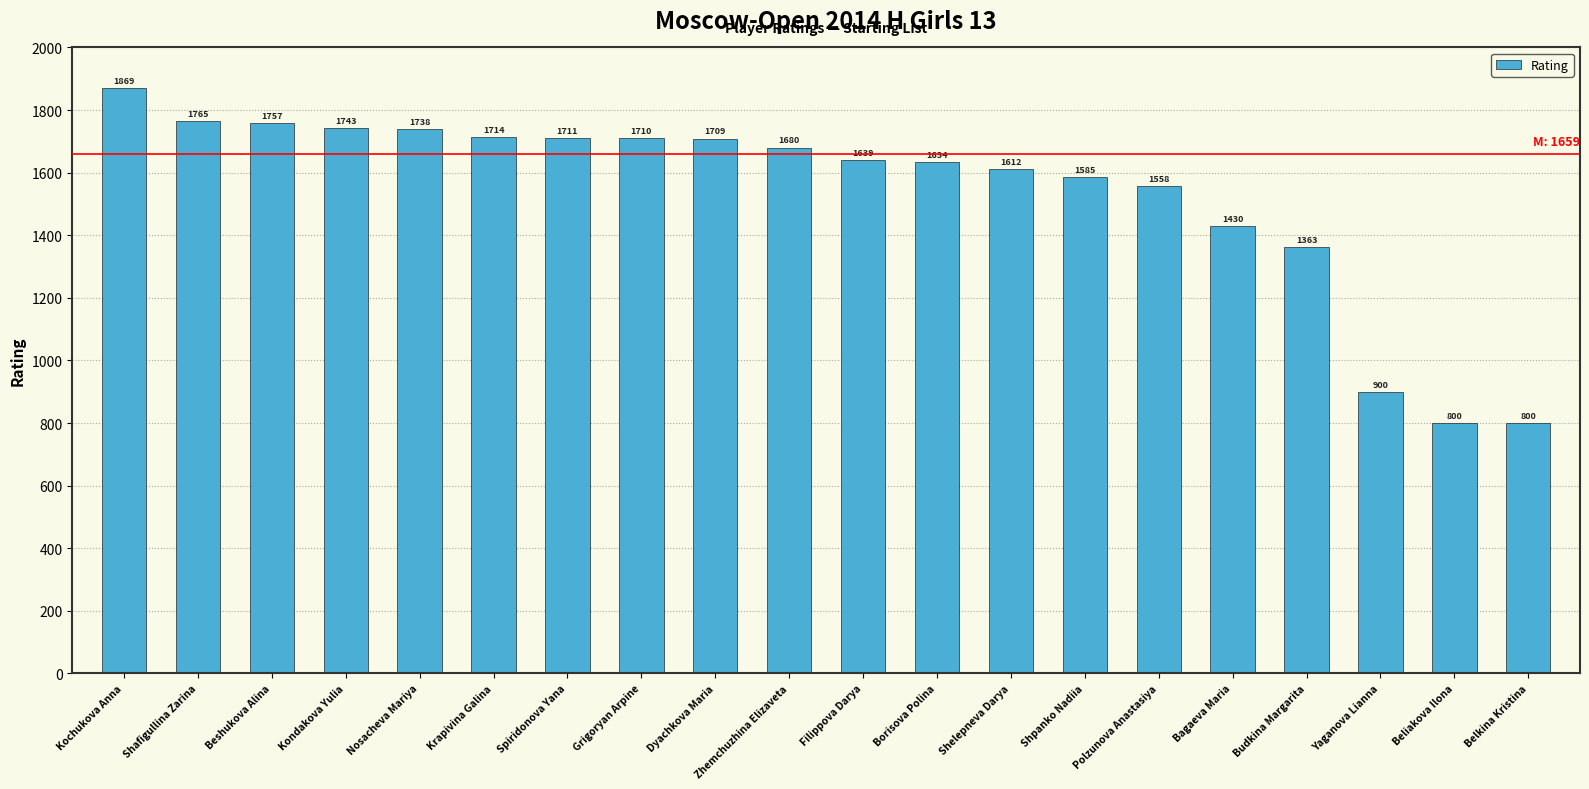

What is the label of the 7th bar from the right?

Shpanko Nadiia